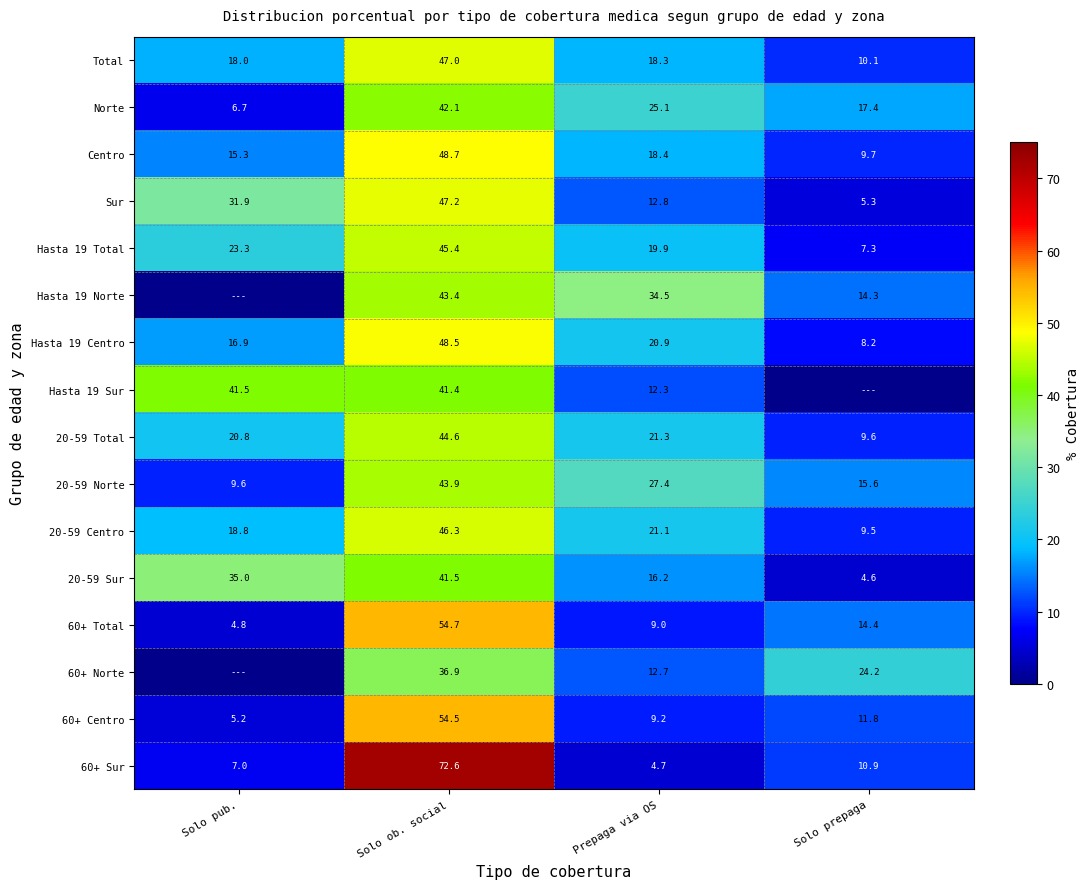

What is the difference between the highest and lowest values at Prepaga via OS?

29.8